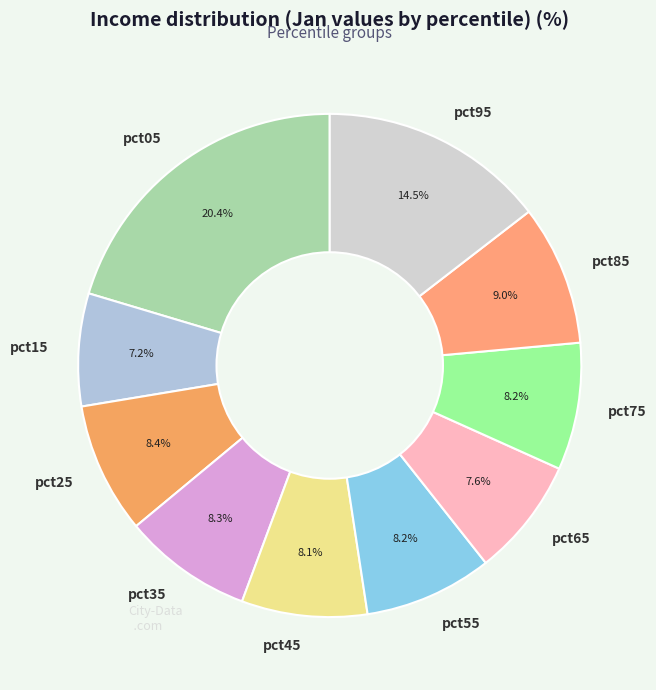

The pct05 slice represents 9% of the pie. True or false?

False